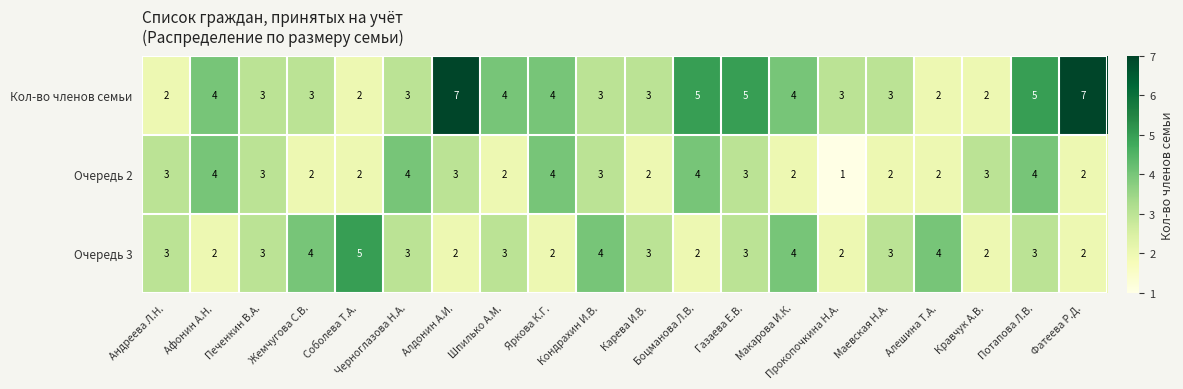

What is the sum of all Очередь 2 values?

55